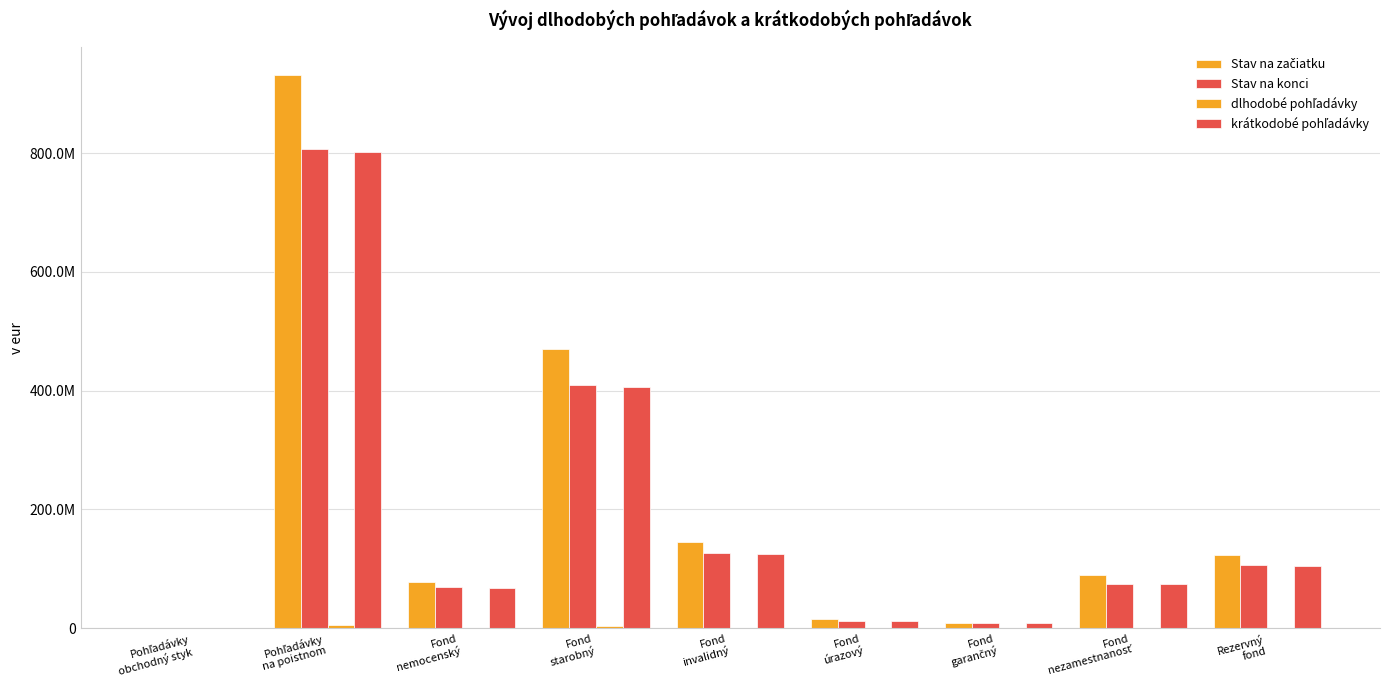

Is the value of Stav na začiatku at Fond
invalidný greater than the value of krátkodobé pohľadávky at Pohľadávky
na poistnom?

No